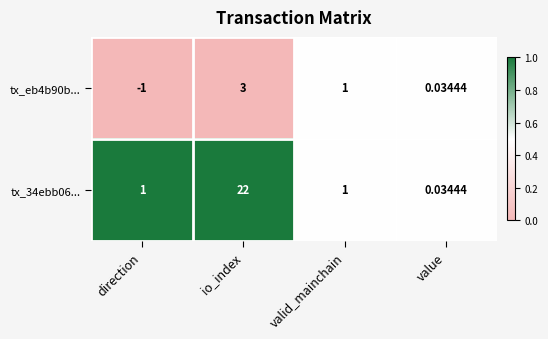

Is the value of tx_eb4b90b... at value greater than the value of tx_34ebb06... at valid_mainchain?

No